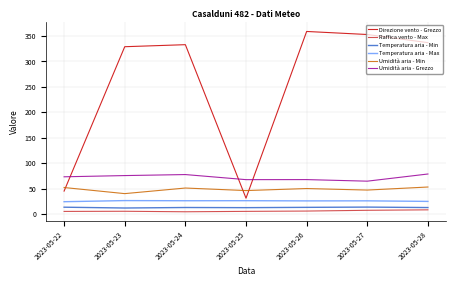

What is the sum of the Umidità aria - Grezzo values at 2023-05-22 and 2023-05-24?

150.6